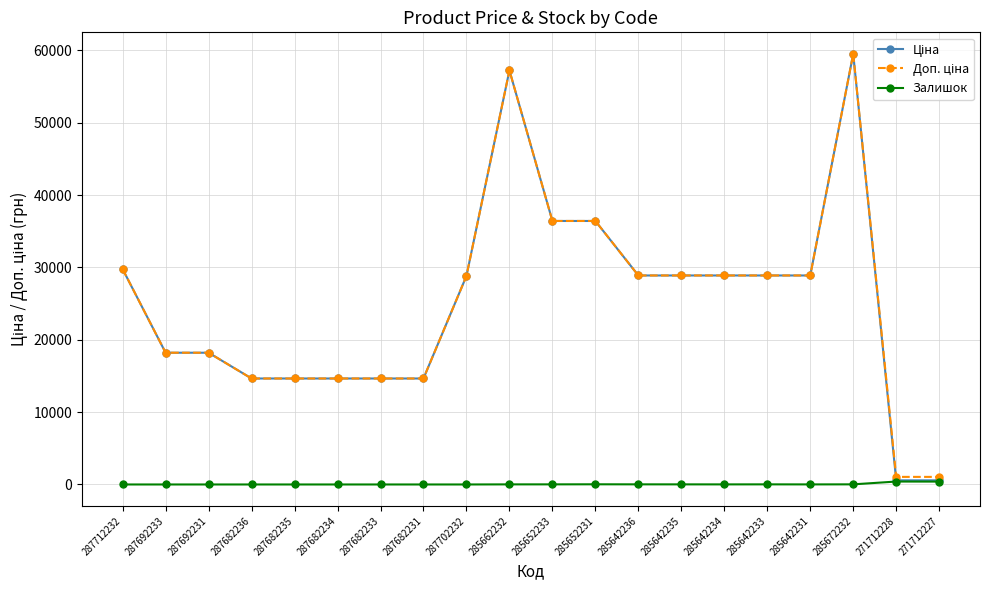

What is the greatest value displayed?

59523.0